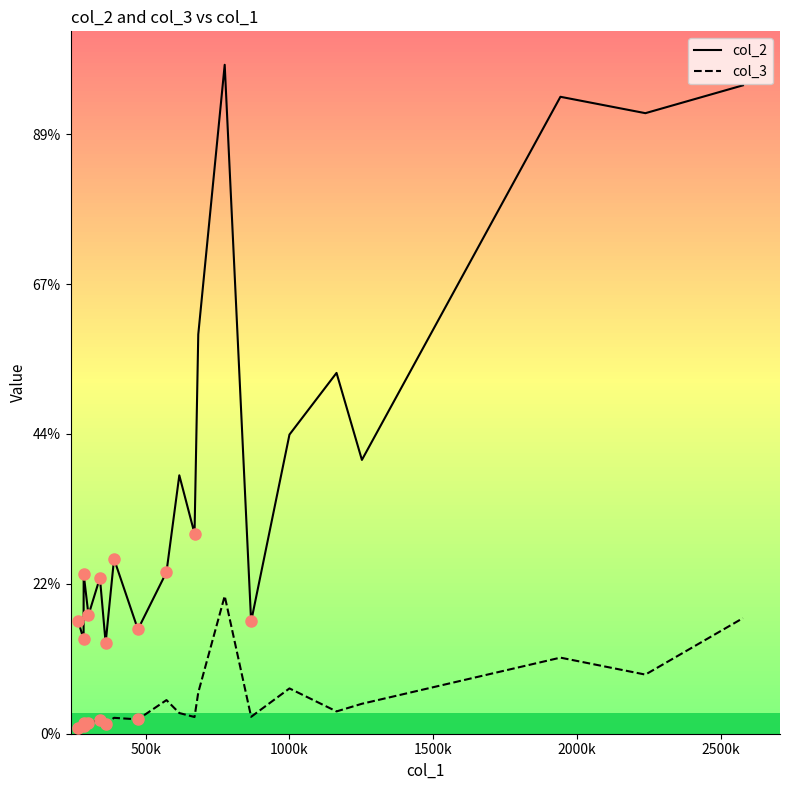

True or false: col_2 and col_3 cross at least once.

False